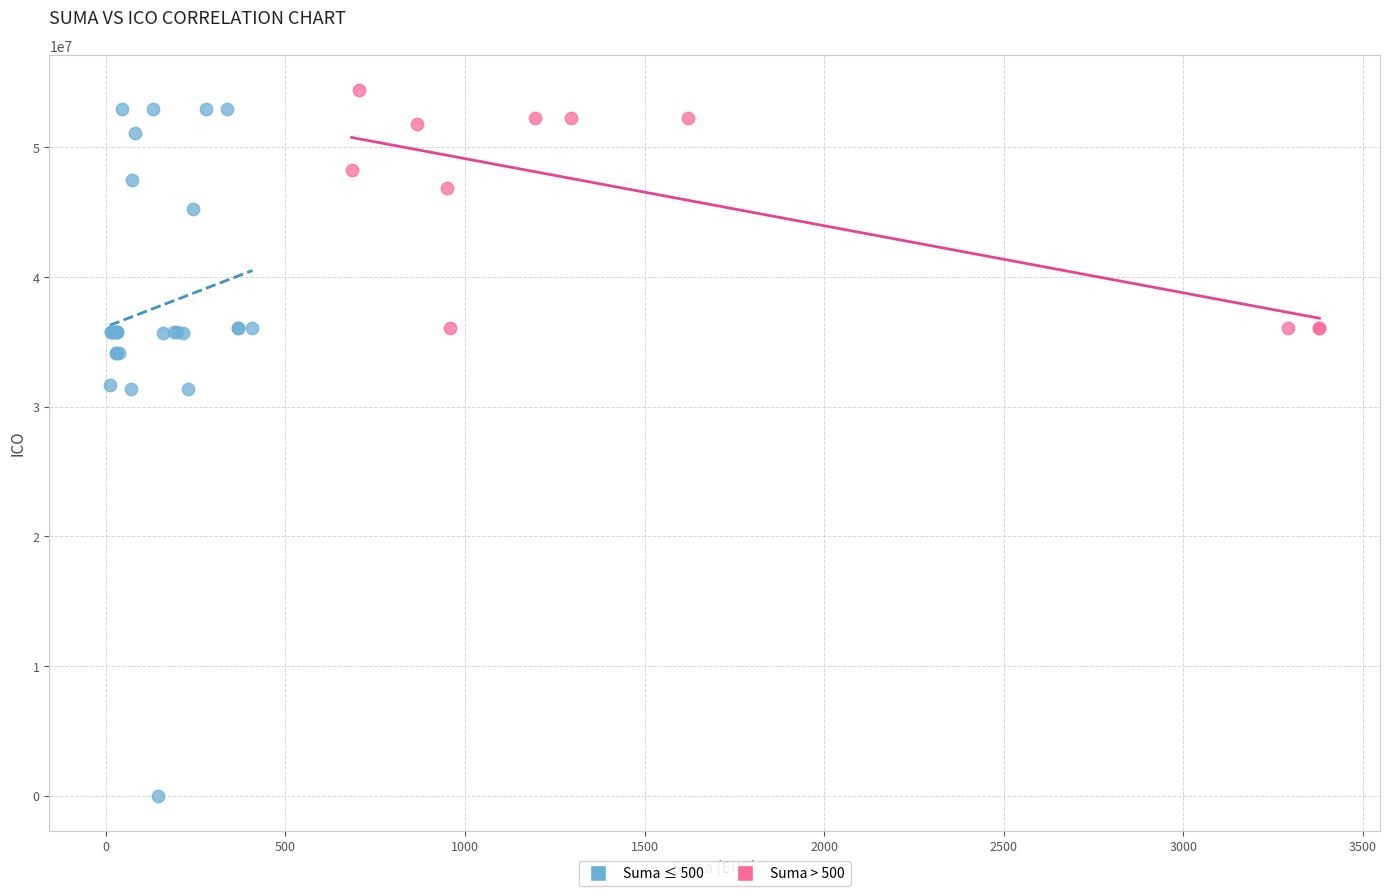

Which series has the widest spread of Y values?

Suma ≤ 500